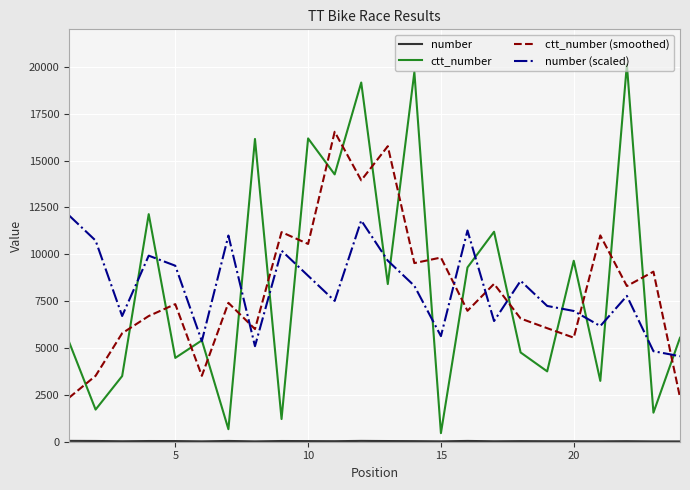

What is the value of the ctt_number point at the 6th from the left?

5407.0